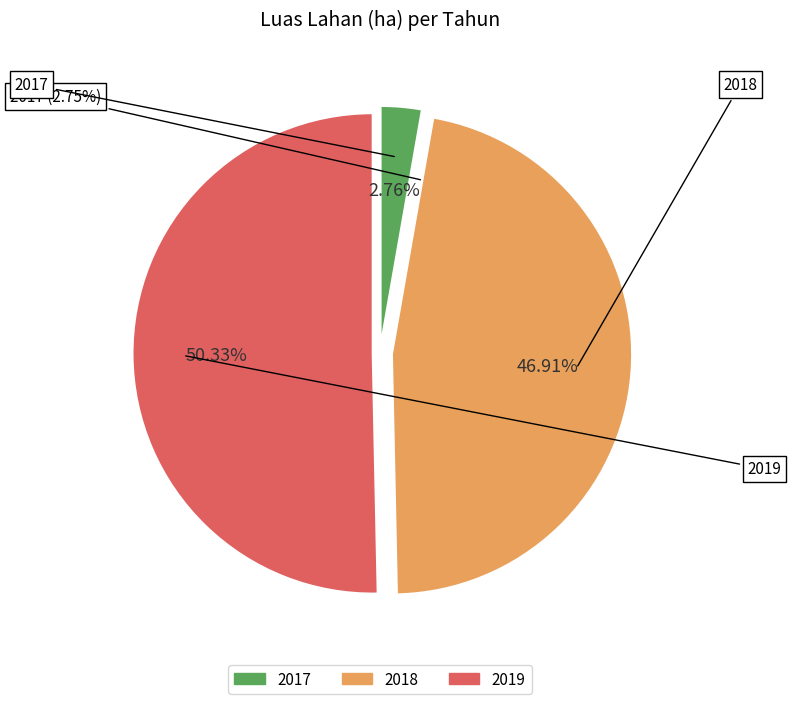

What is the total percentage of 2017 and 2019?

53.1%